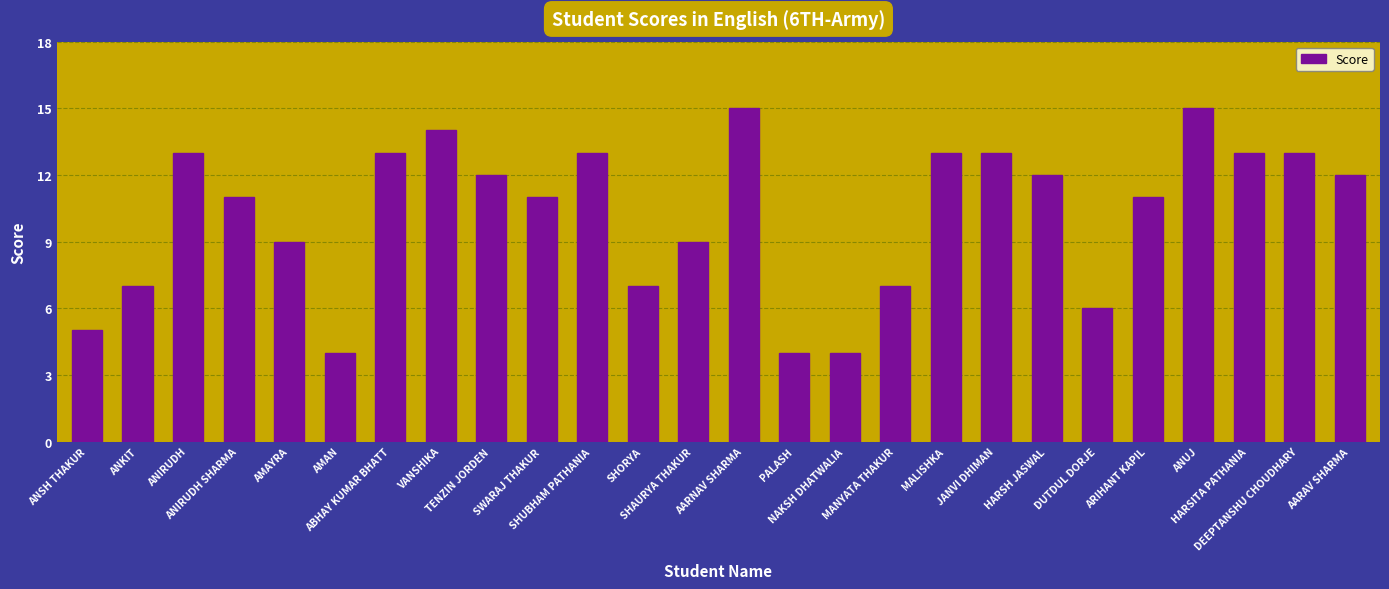

What is the maximum value shown in the chart?

15